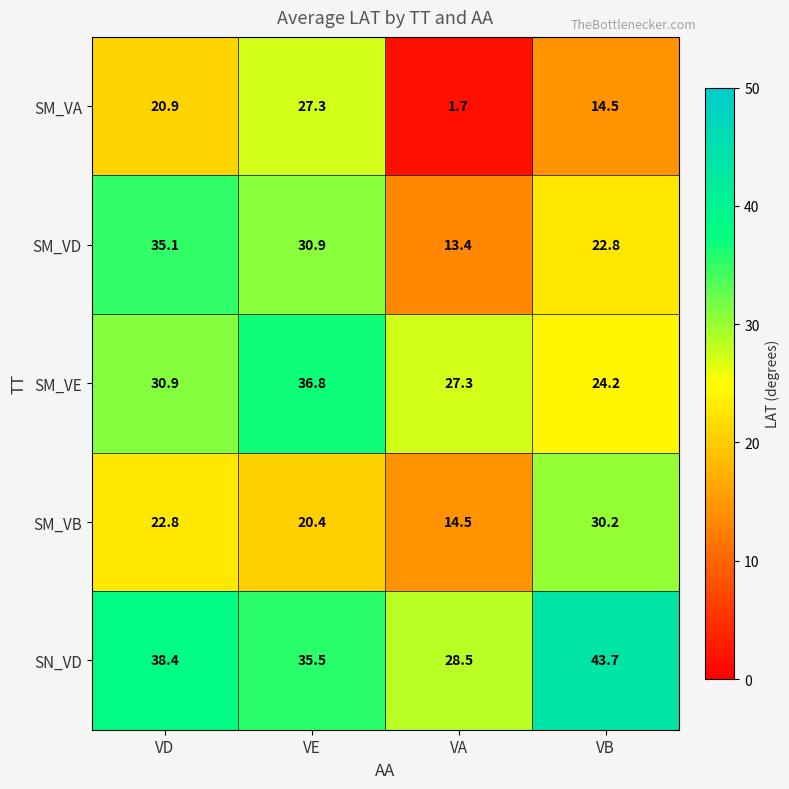

What is the difference between the second highest and second lowest values in the SN_VD series?

2.9